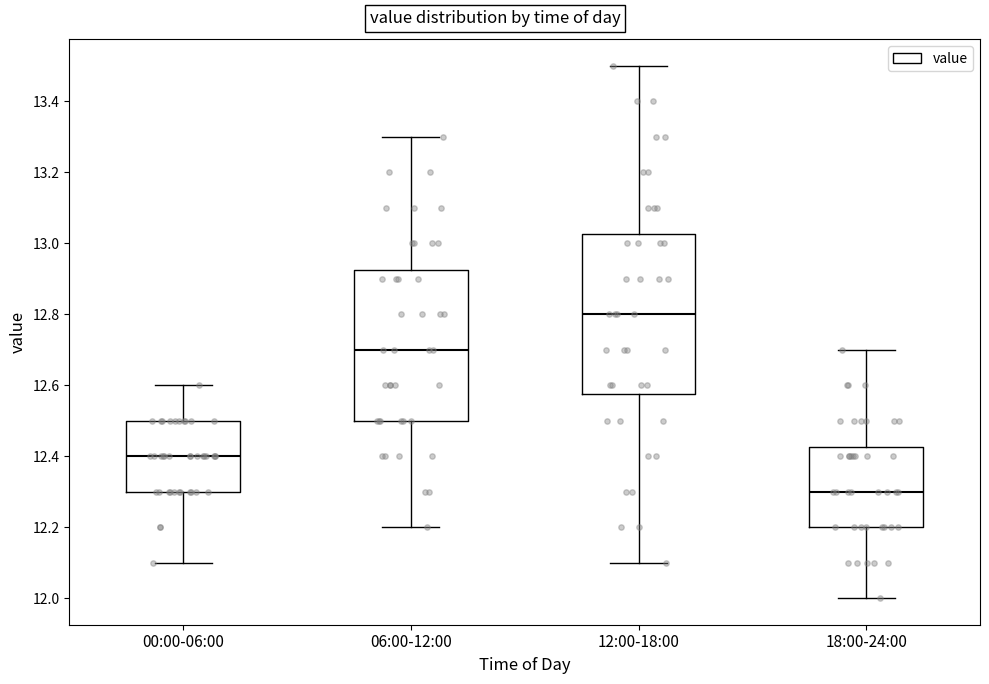

Comparing the boxes themselves (not the whiskers), which one is the tallest?

12:00-18:00